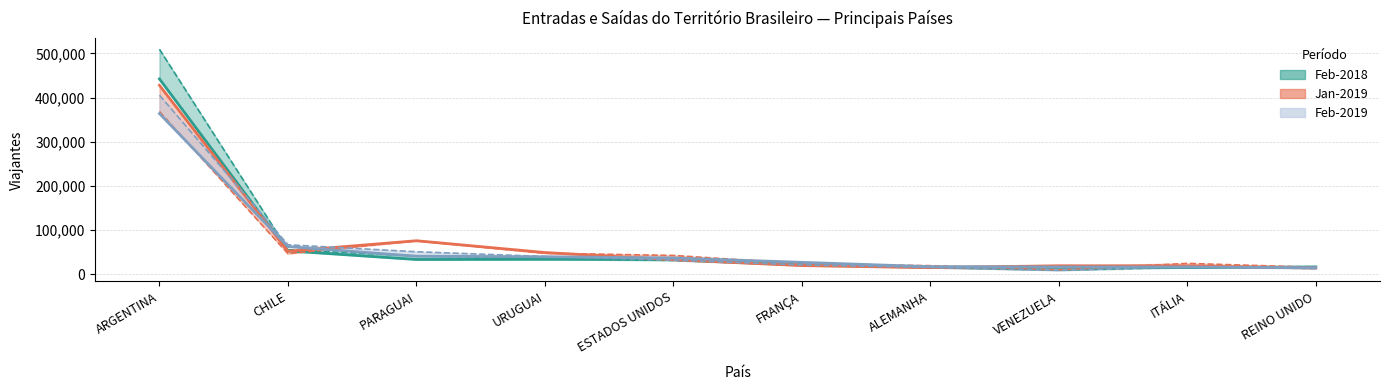

True or false: Saída Feb-2019 and Saída Jan-2019 intersect in this chart.

True